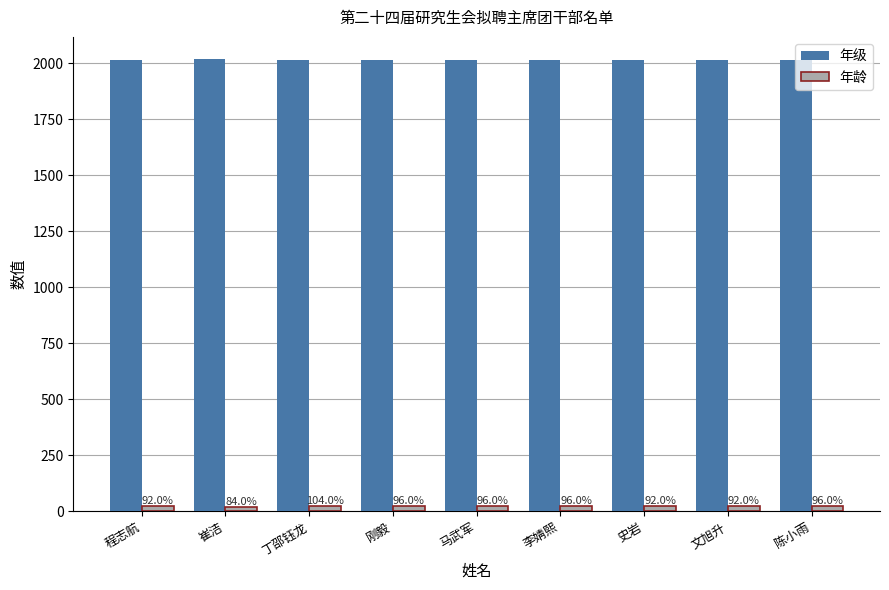

Reading left to right, extract all data points from this chart.

年级: 2015	2016	2015	2015	2015	2015	2015	2015	2015
年龄: 23	21	26	24	24	24	23	23	24